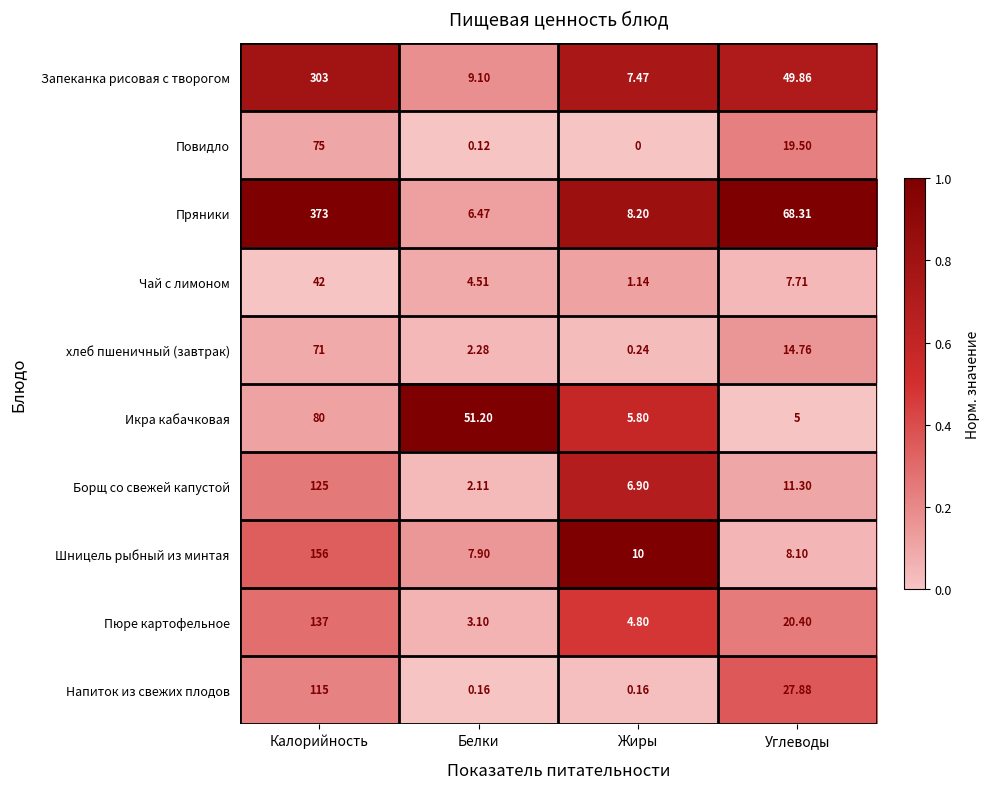

Rank the categories by Икра кабачковая value from lowest to highest.

Углеводы, Жиры, Белки, Калорийность